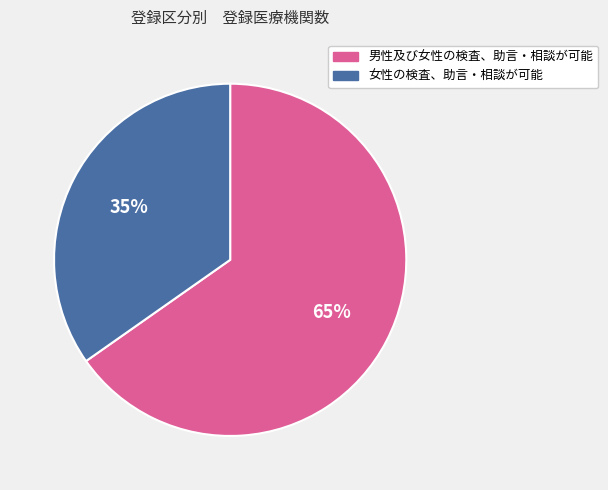

Rank the categories by value from lowest to highest.

女性の検査、助言・相談が可能, 男性及び女性の検査、助言・相談が可能